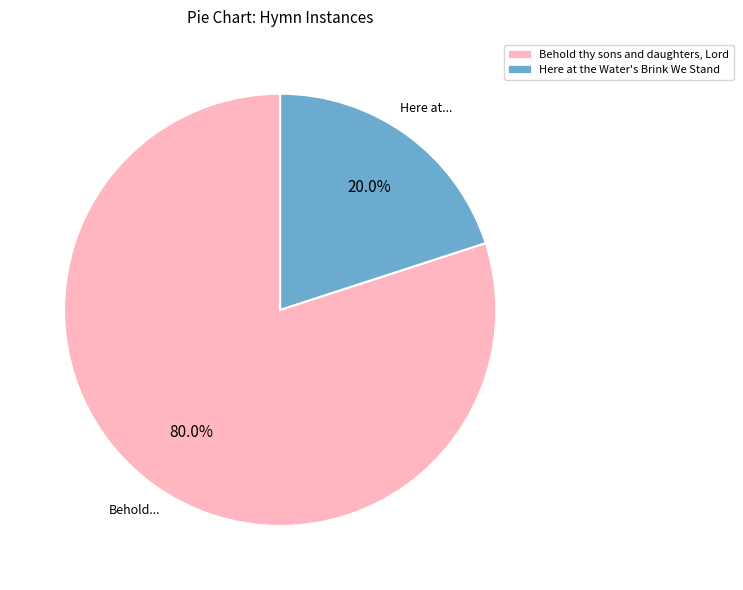

To the nearest percent, what percentage of the pie is Here at the Water's Brink We Stand?

20%